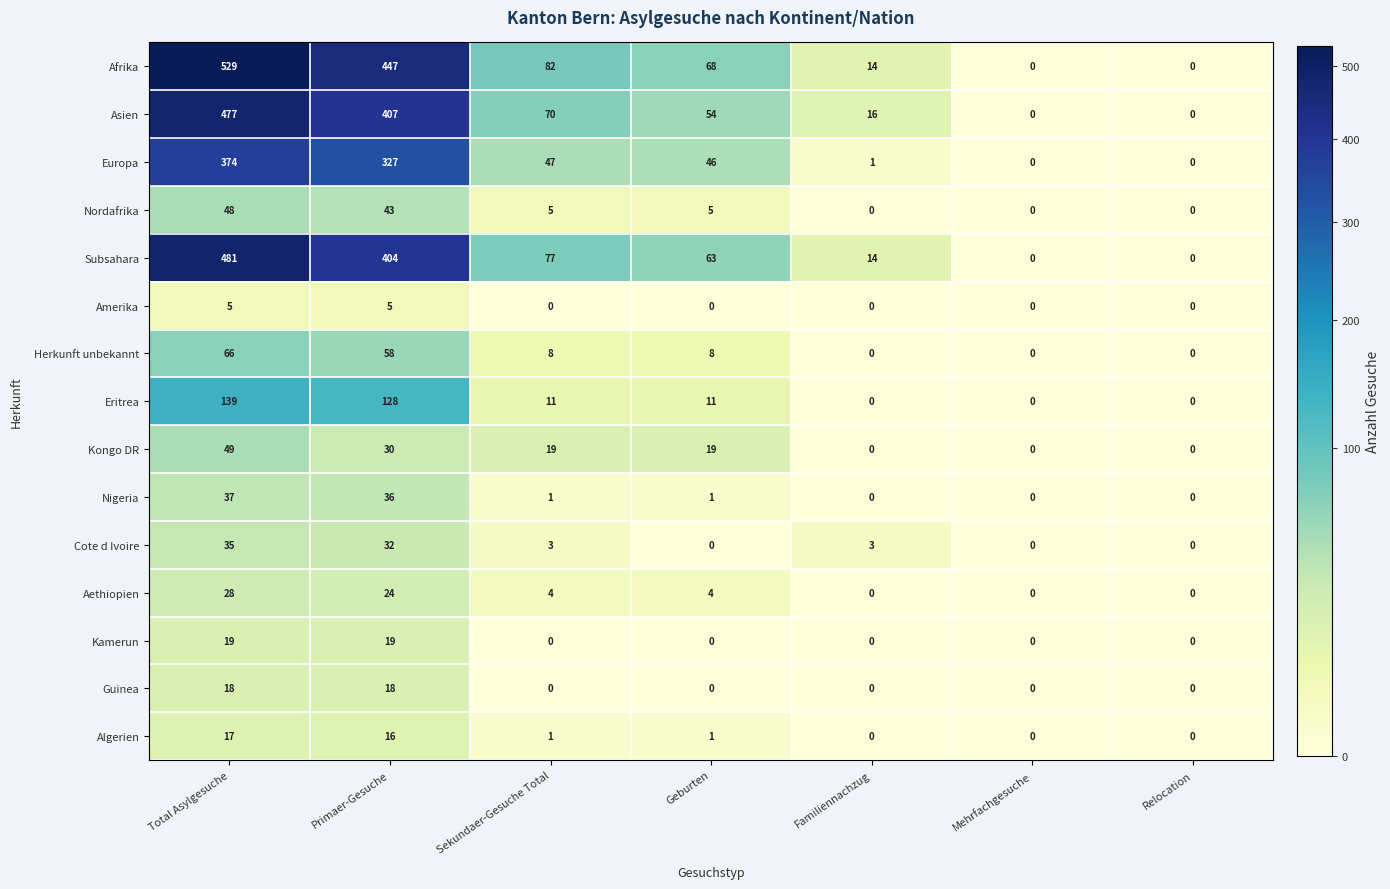

List the series in order of their peak value, lowest first.

Amerika, Algerien, Guinea, Kamerun, Aethiopien, Cote d Ivoire, Nigeria, Nordafrika, Kongo DR, Herkunft unbekannt, Eritrea, Europa, Asien, Subsahara, Afrika